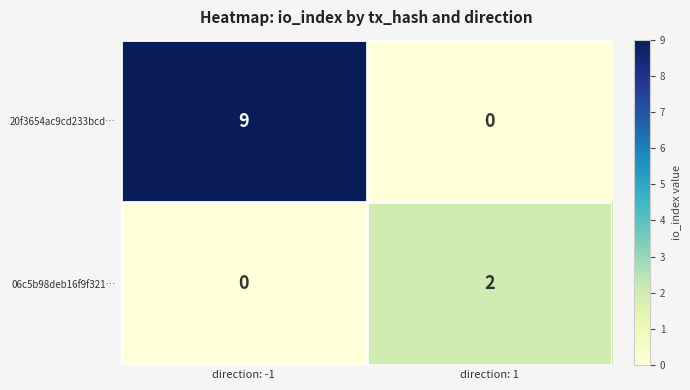

At which label is 06c5b98deb16f9f321… closest to 1?

direction: -1